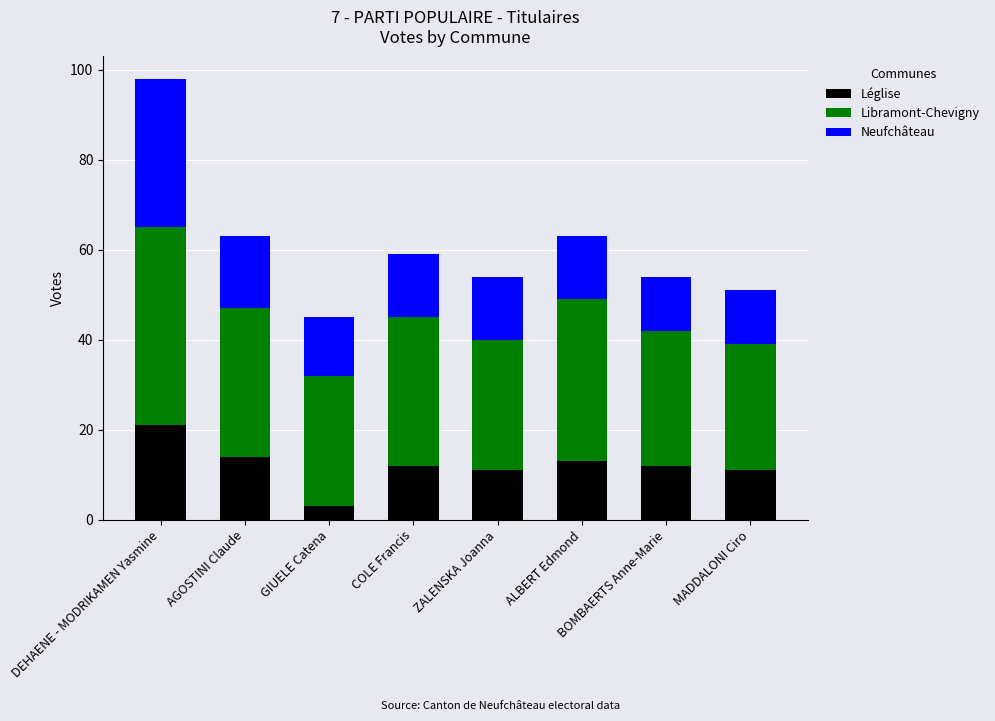

What is the total value across all series at GIUELE Catena?

45